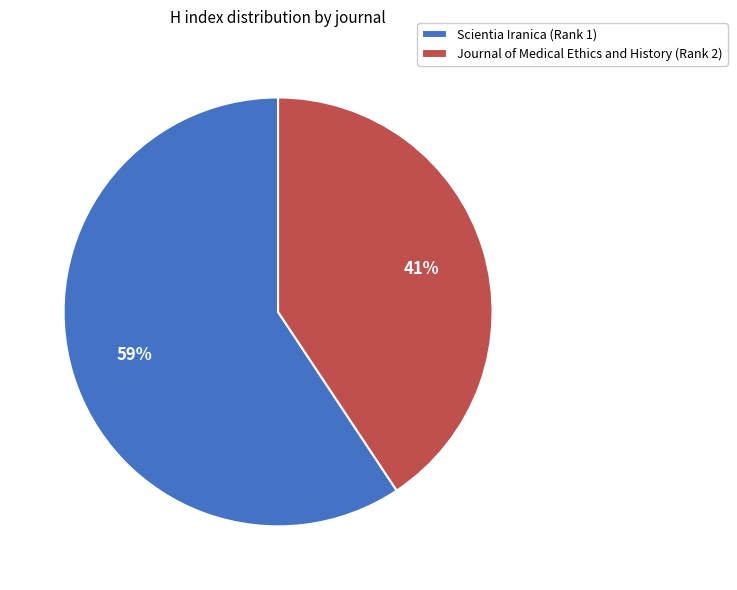

Between Journal of Medical Ethics and History (Rank 2) and Scientia Iranica (Rank 1), which is larger?

Scientia Iranica (Rank 1)